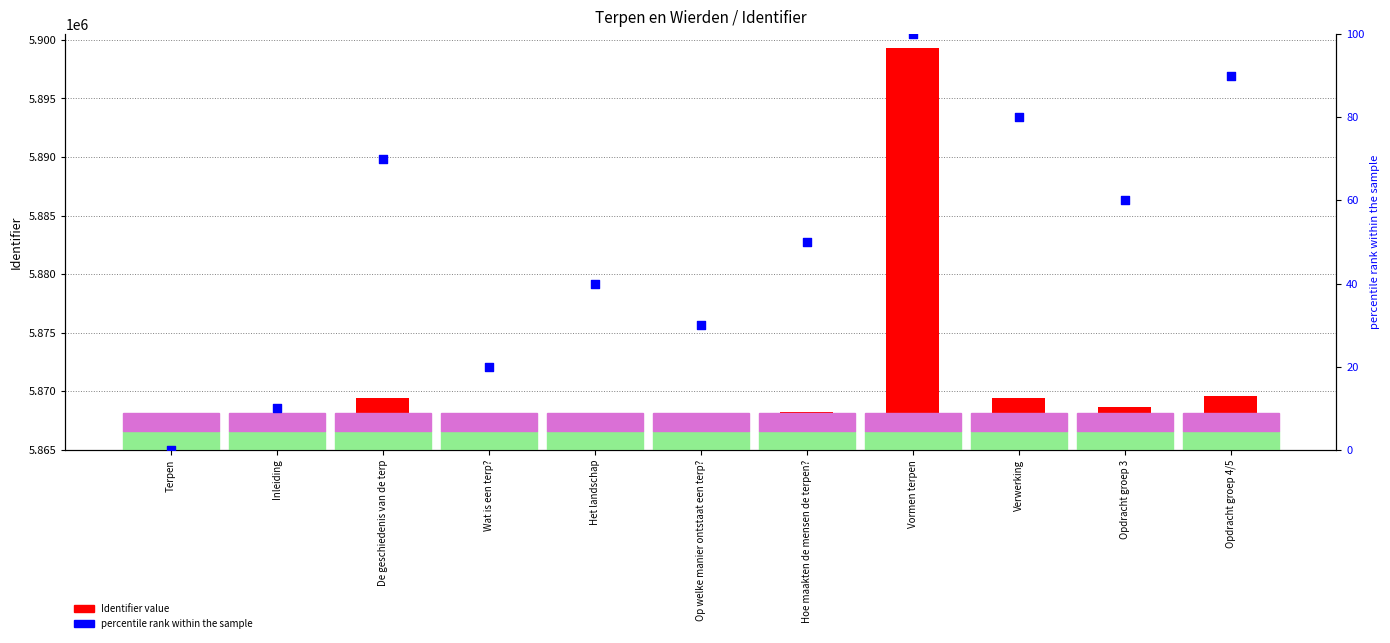

What is the total value across all series at Vormen terpen?

5899380